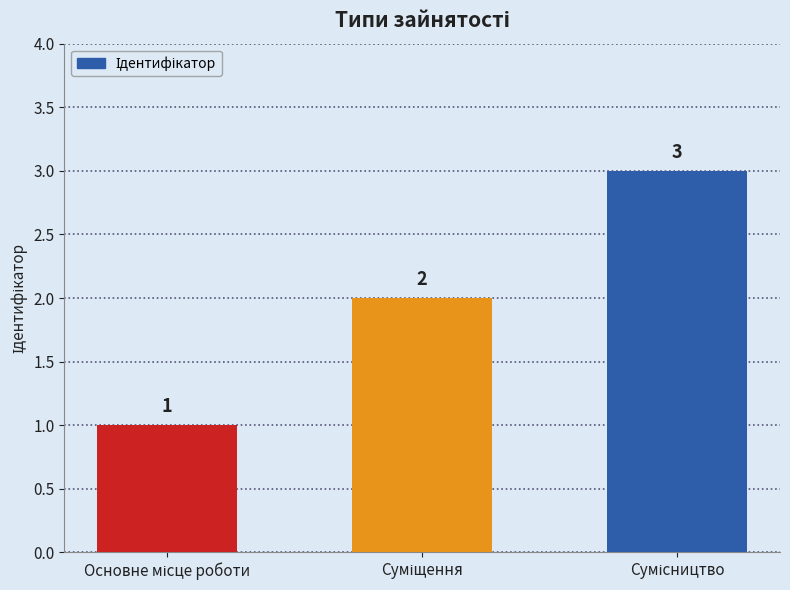

What is the value of the 1st bar from the left?

1